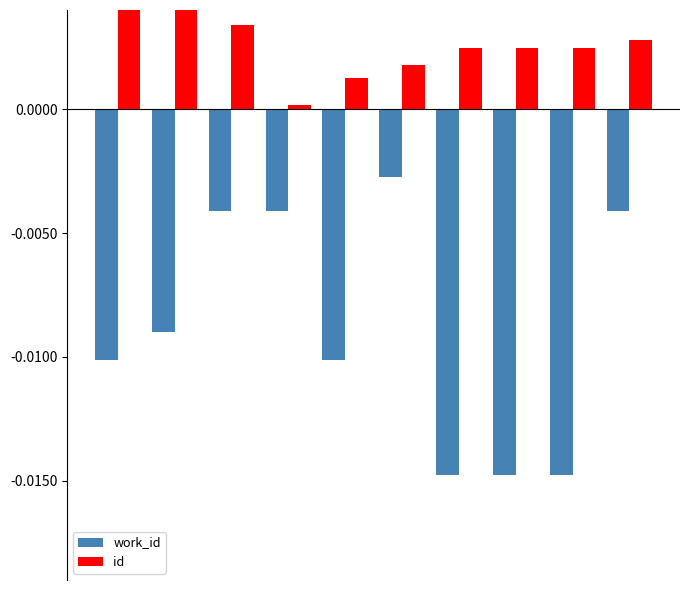

Is the value of id at 9 greater than the value of work_id at 7?

Yes